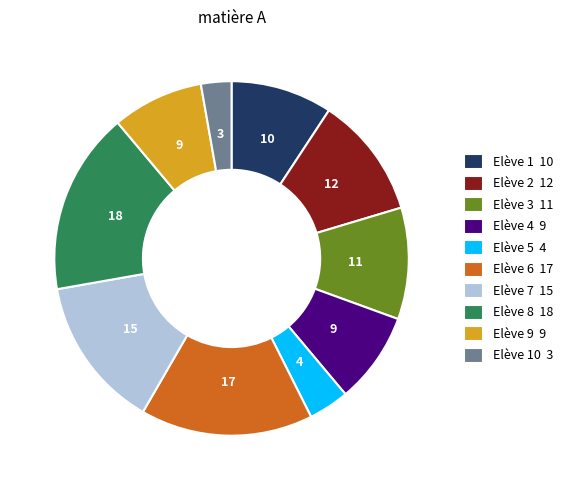

Which category has the smallest portion of the pie?

Elève 10 3